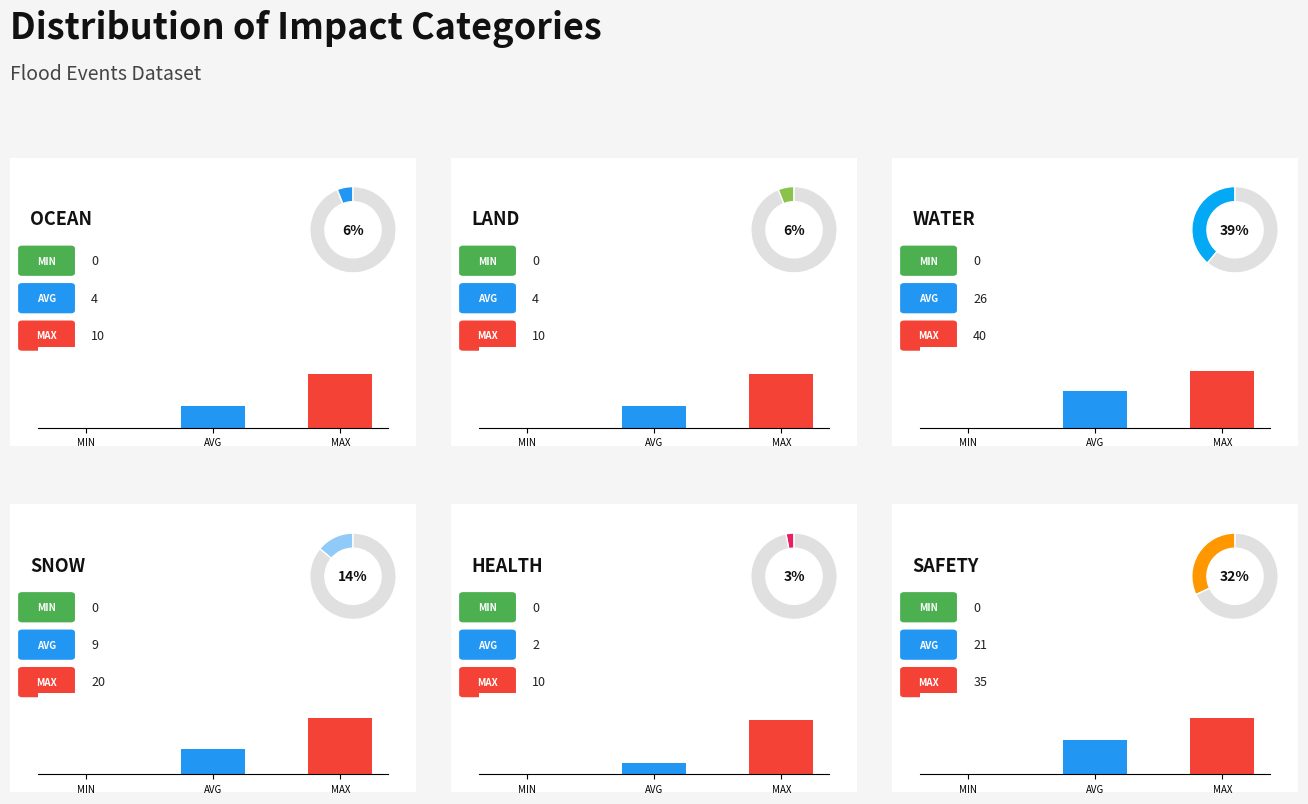

How many values in the SAFETY series exceed 21?

1